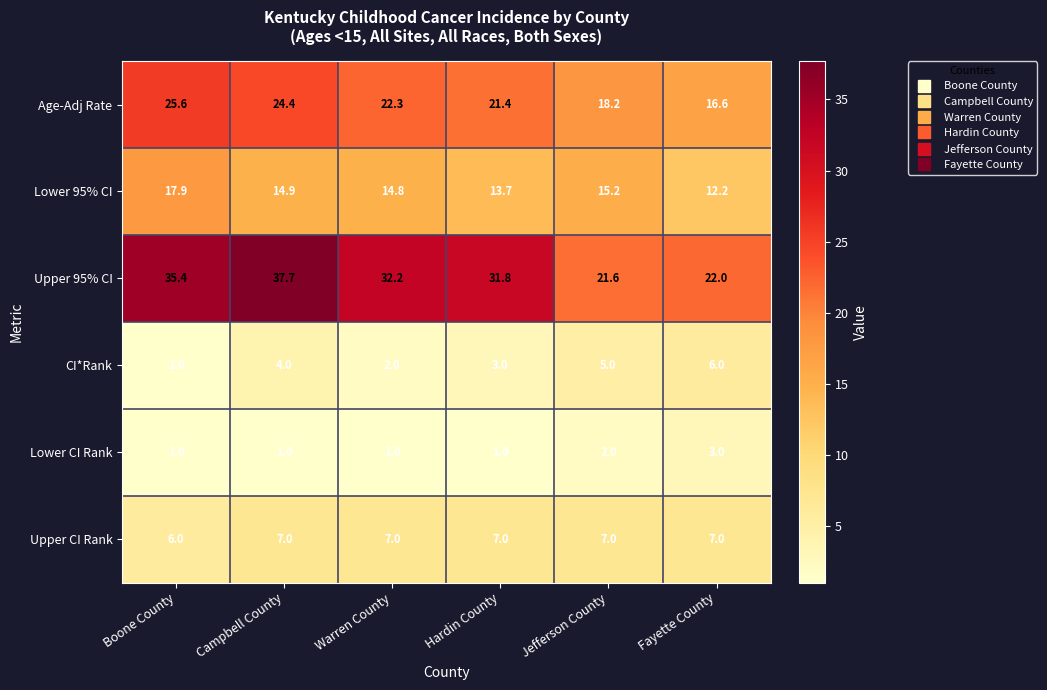

How many distinct data groups are displayed?

6